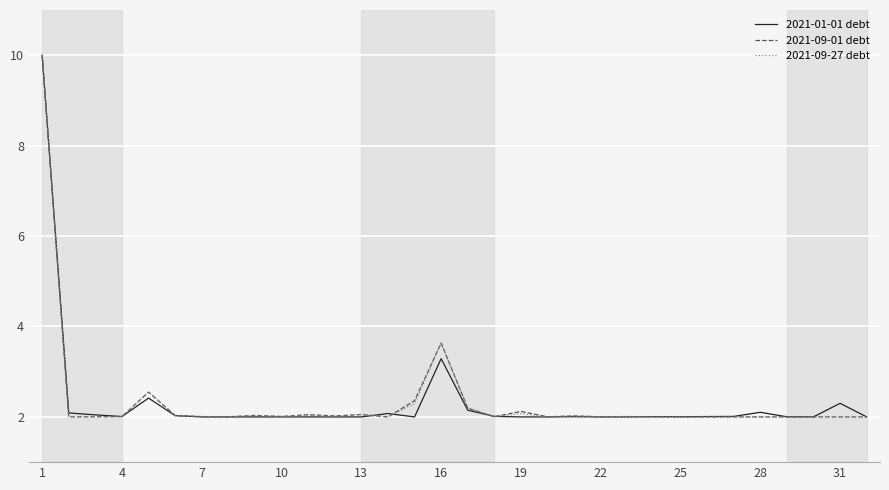

What is the minimum value for 2021-09-27 debt?

2.0